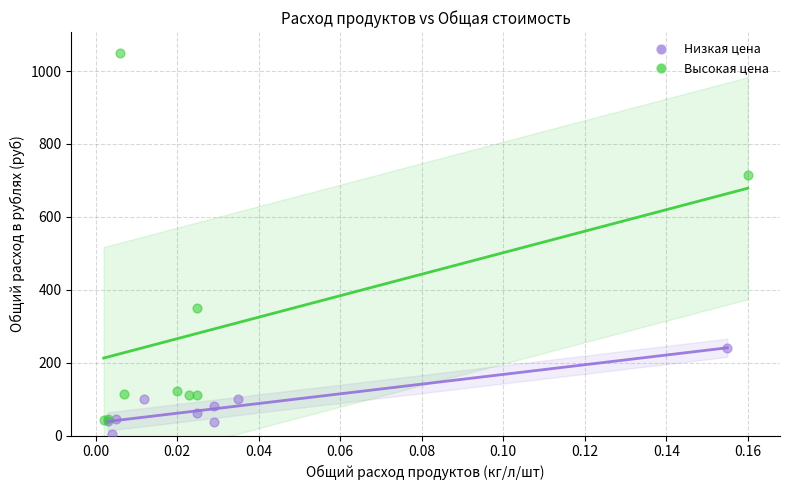

Which series has the largest Y range (max minus min)?

Высокая цена